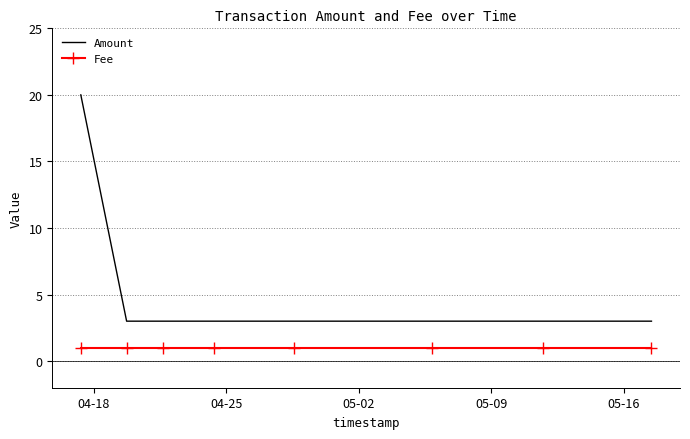

List the series in order of their peak value, lowest first.

Fee, Amount